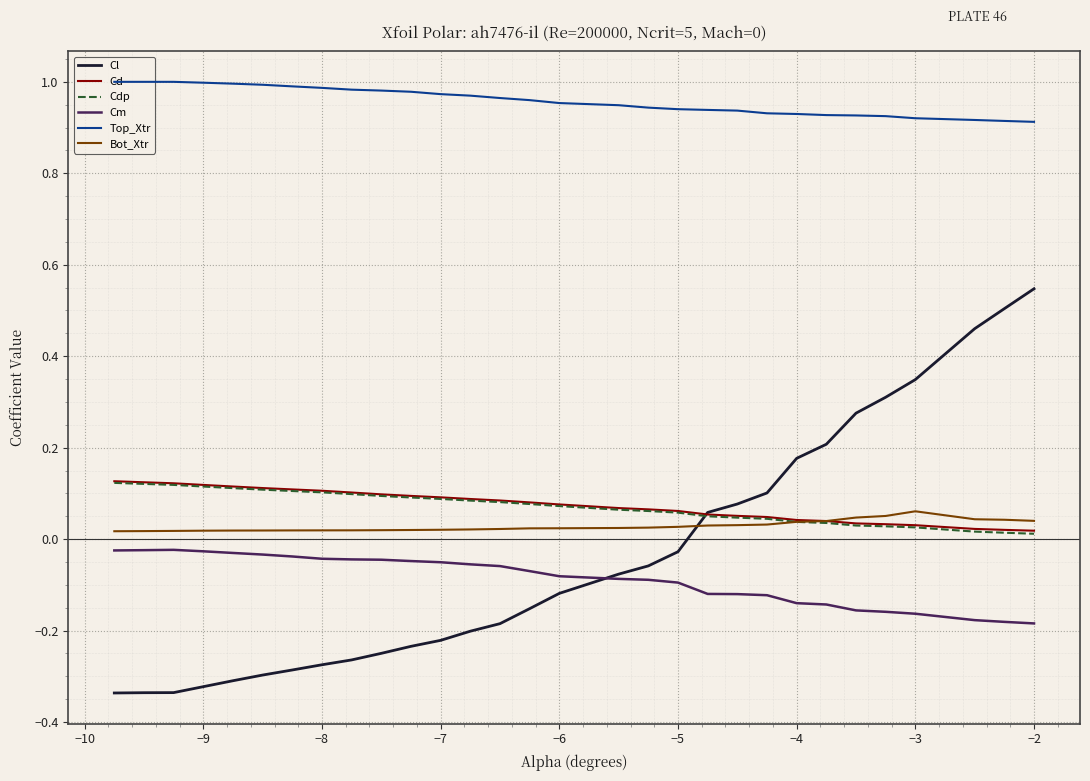

Which series has the largest total across all categories?

Top_Xtr